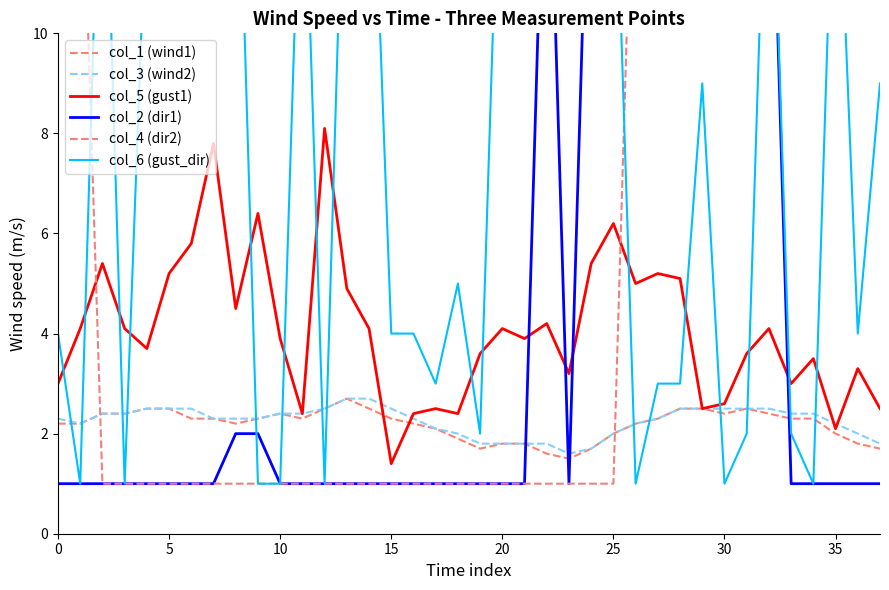

How many data points does each series have?

38